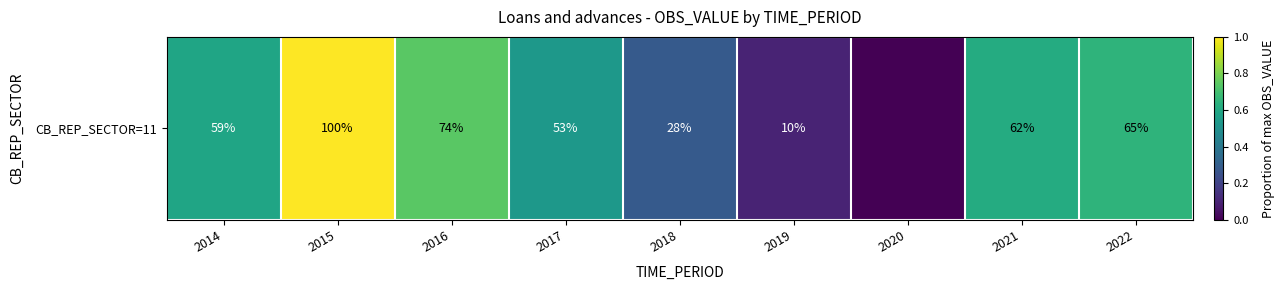

Rank the categories by value from lowest to highest.

2020, 2019, 2018, 2017, 2014, 2021, 2022, 2016, 2015